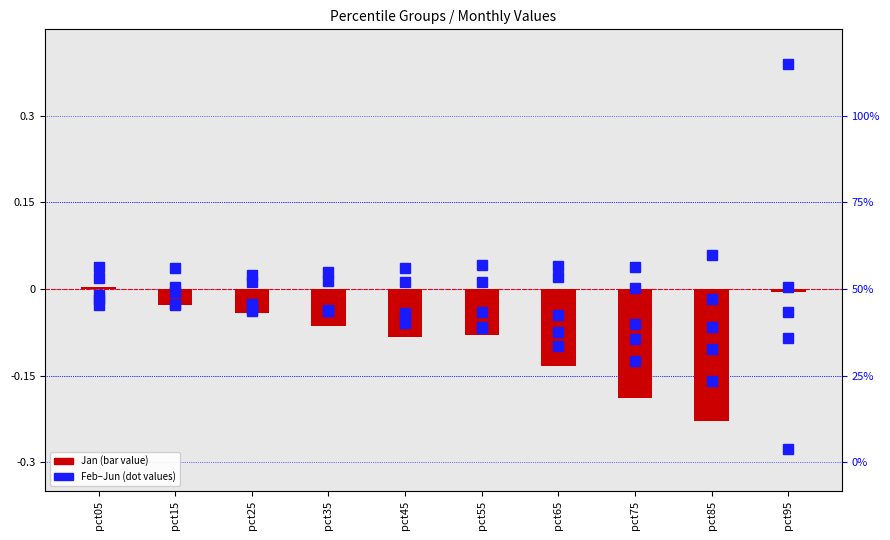

Rank the series at pct85 from highest to lowest value.

Apr, May, Jun, Mar, Feb, Jan (bar)